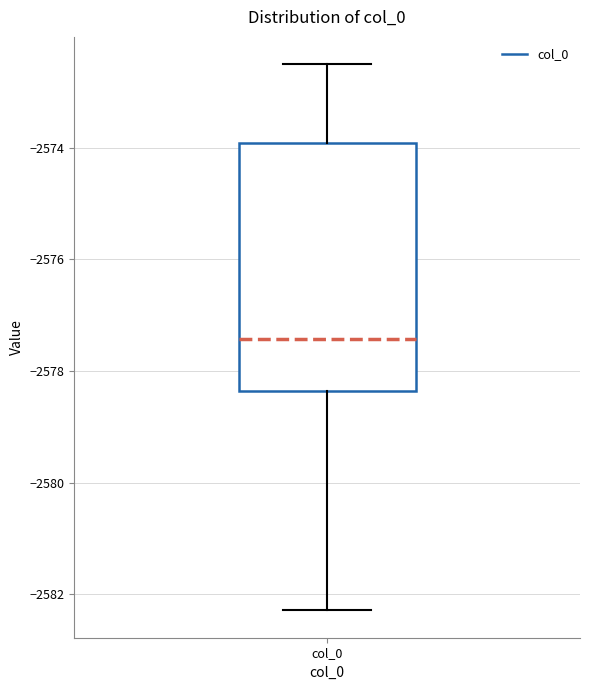

Read this box plot against the y-axis: the position of the median line, the range covered by the box, and the ends of both whiskers. The values are not printed on the chart, so give them approximately, as read against the axis.

median -2577.4, box -2578.4 to -2574.0, whiskers -2582.2 to -2572.6